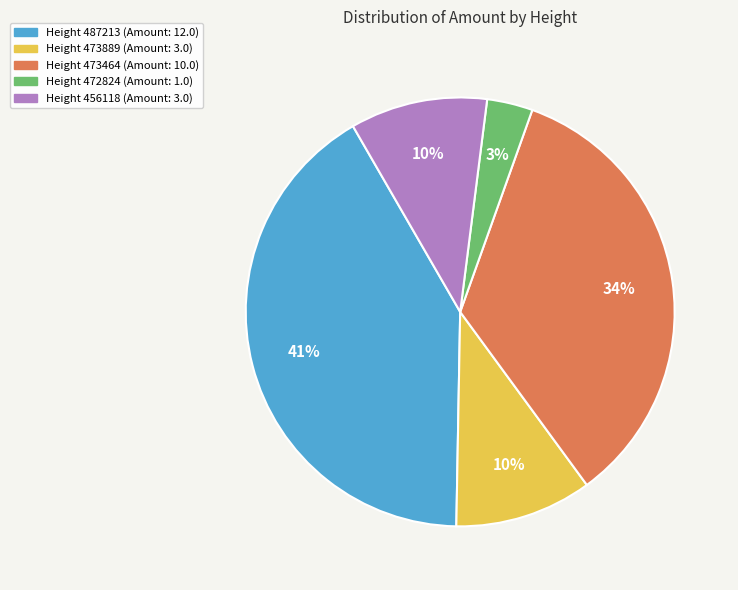

Does any single category account for the majority?

No